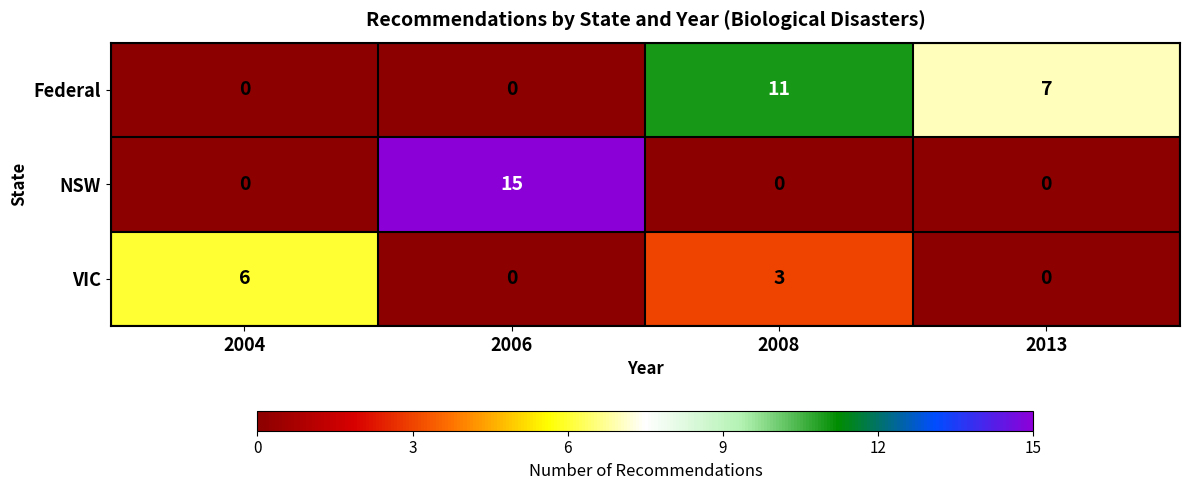

Rank the series by their maximum value, from lowest to highest.

VIC, Federal, NSW